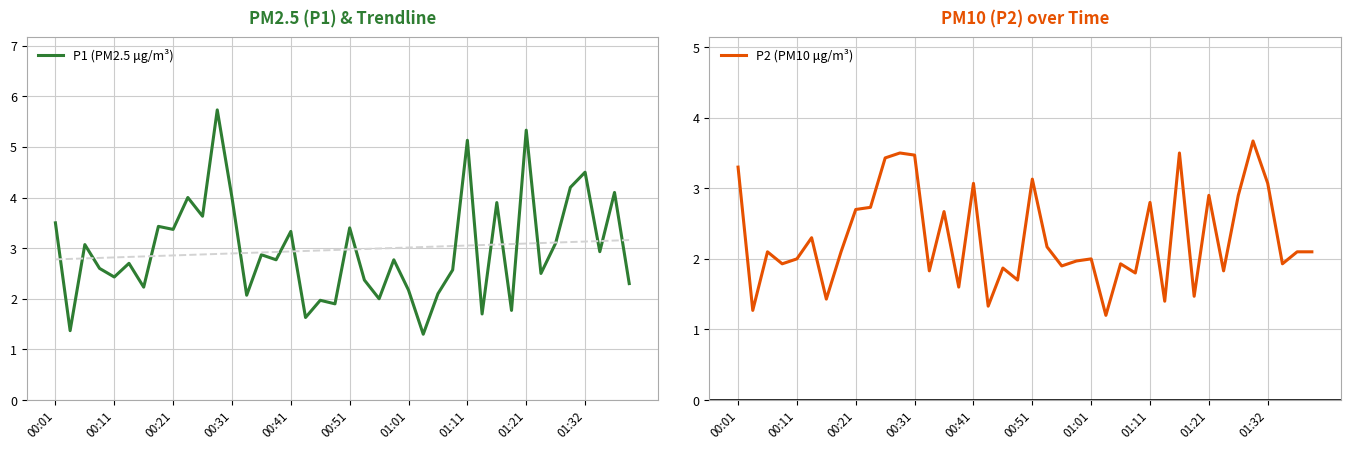

At which category is the sum across all series the highest?

11